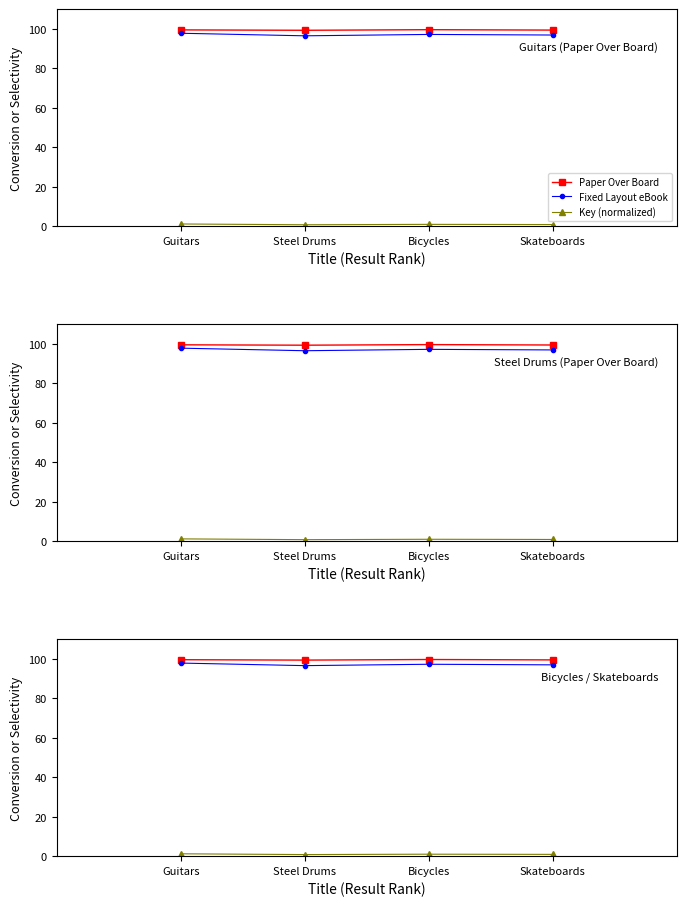

How many interior local valleys does the Fixed Layout eBook series have?

1